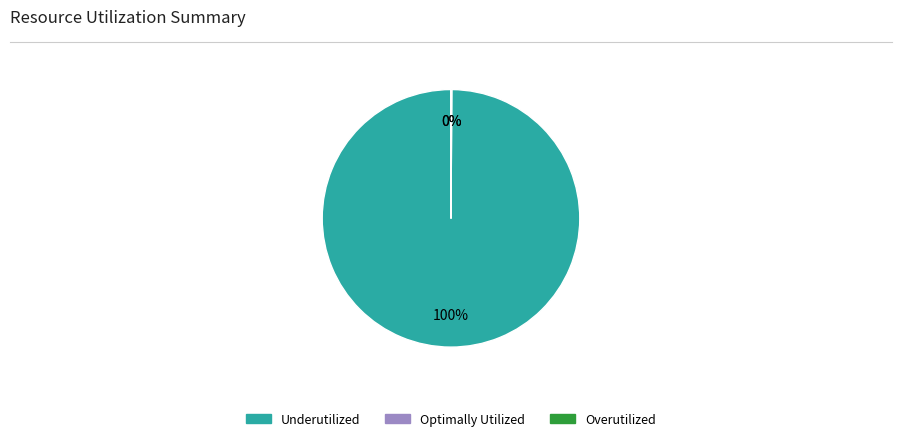

Is there a majority slice in this chart?

Yes